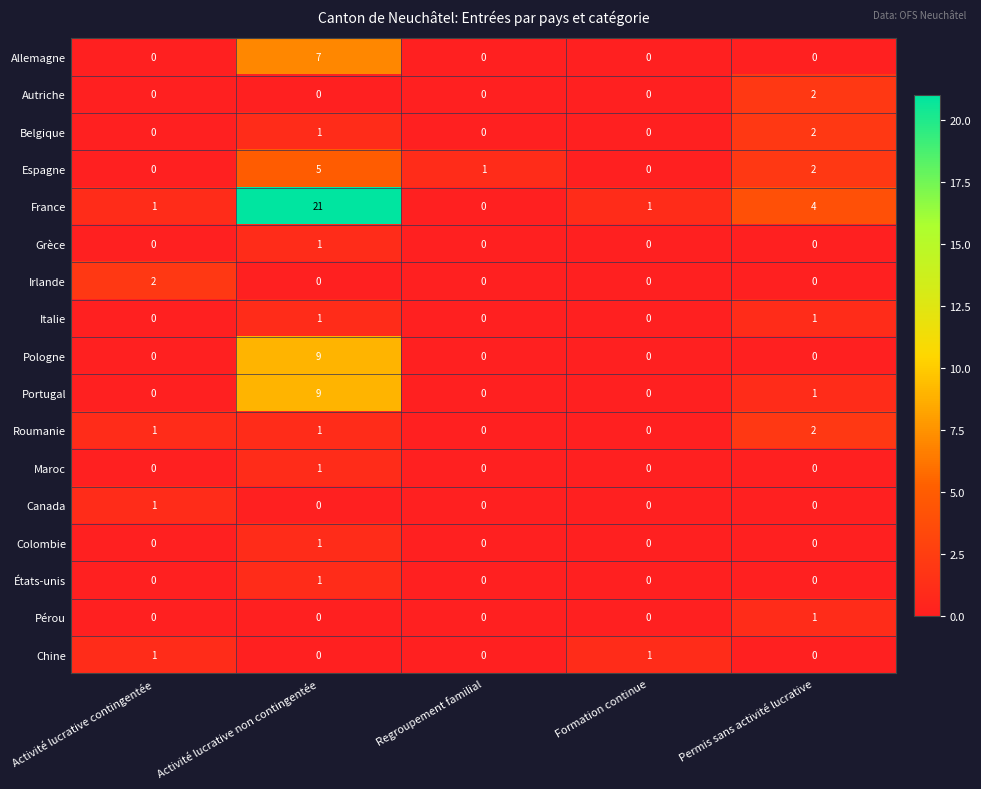

The Irlande series shows 0 at Regroupement familial. True or false?

True